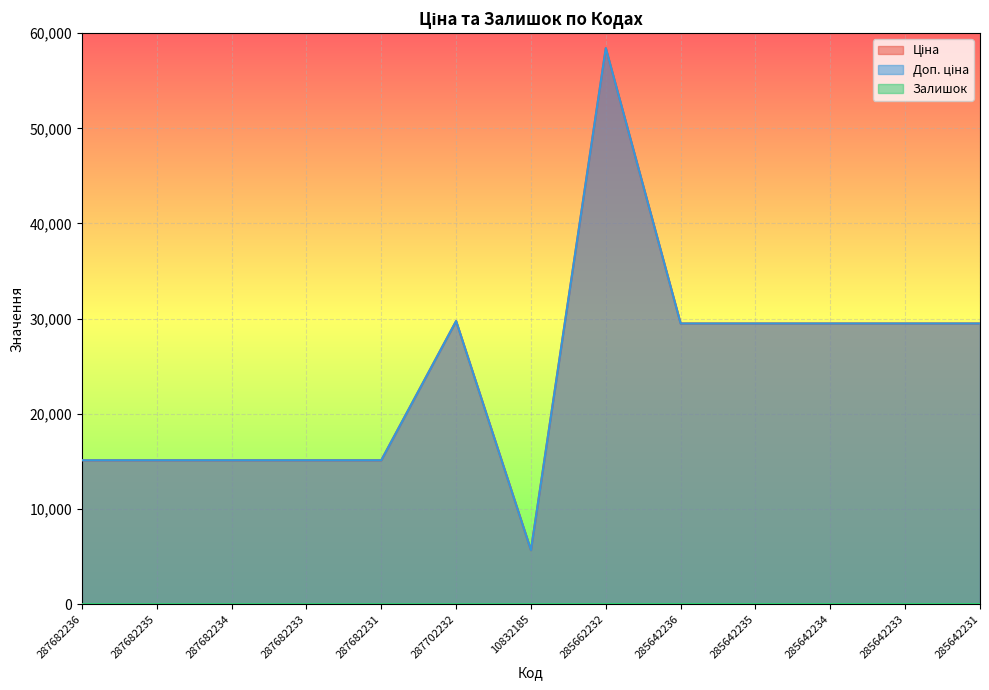

List the series in order of their peak value, highest first.

Ціна, Доп. ціна, Залишок